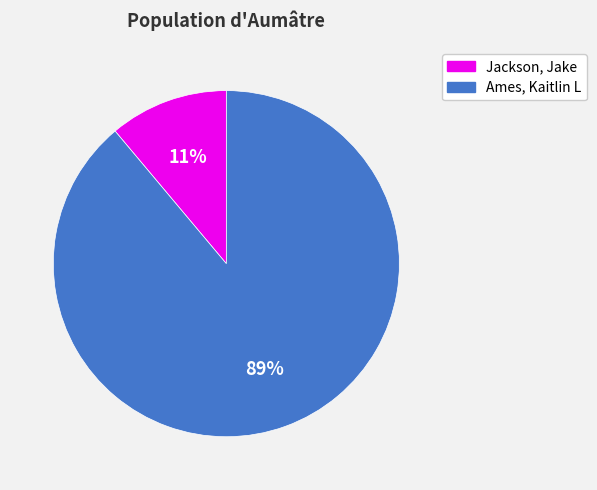

To the nearest percent, what percentage of the pie is Jackson, Jake?

11%